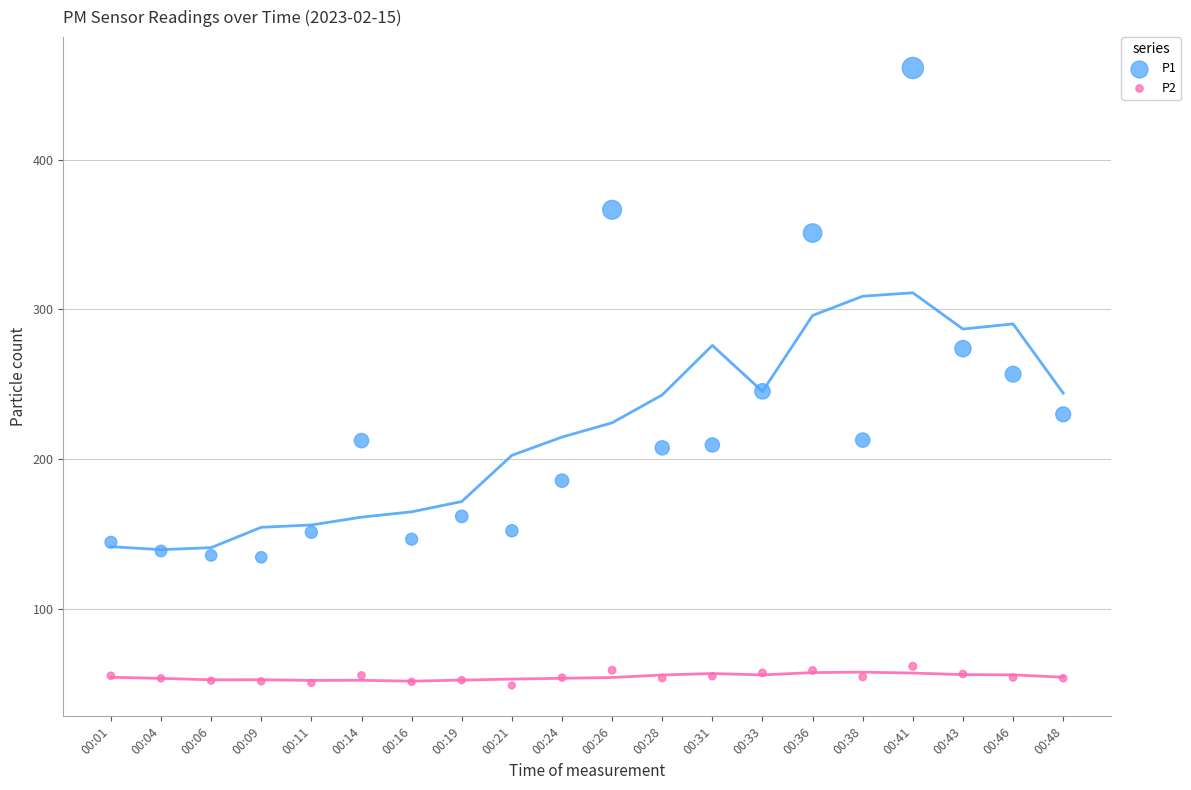

Which series reaches the maximum Y coordinate?

P1